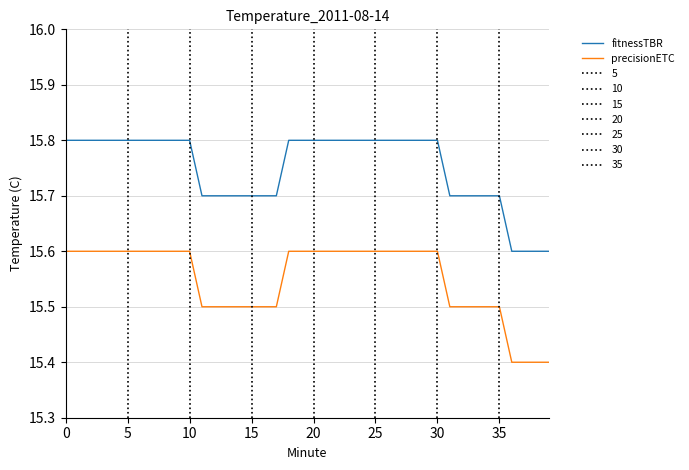

The precisionETC series shows 15.4 at 39. True or false?

True